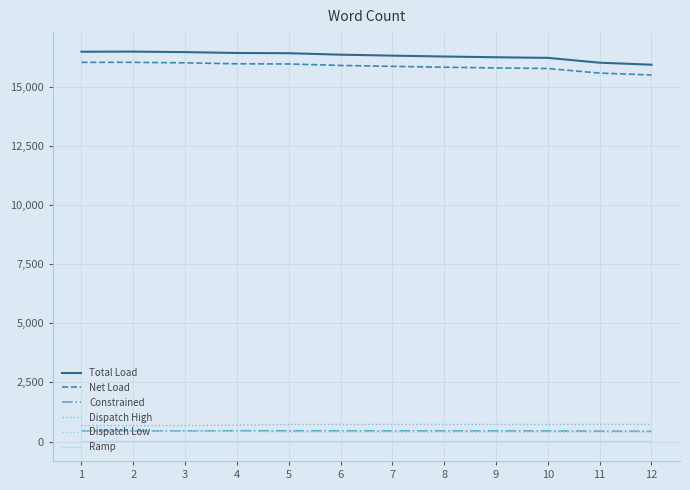

How many lines are shown in the chart?

6